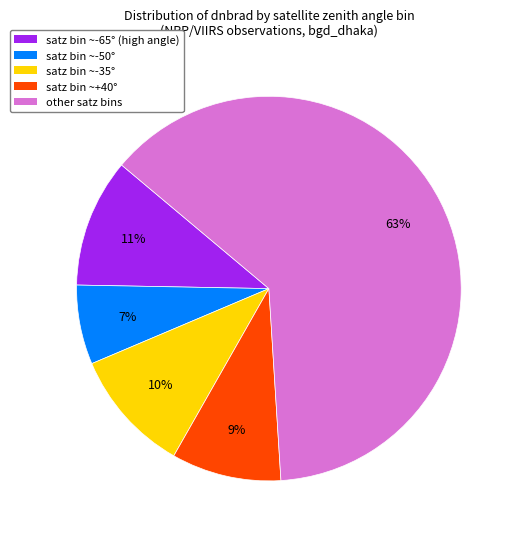

To the nearest percent, what is the difference between the satz bin ~-65° (high angle) and satz bin ~+40° slice percentages?

2%